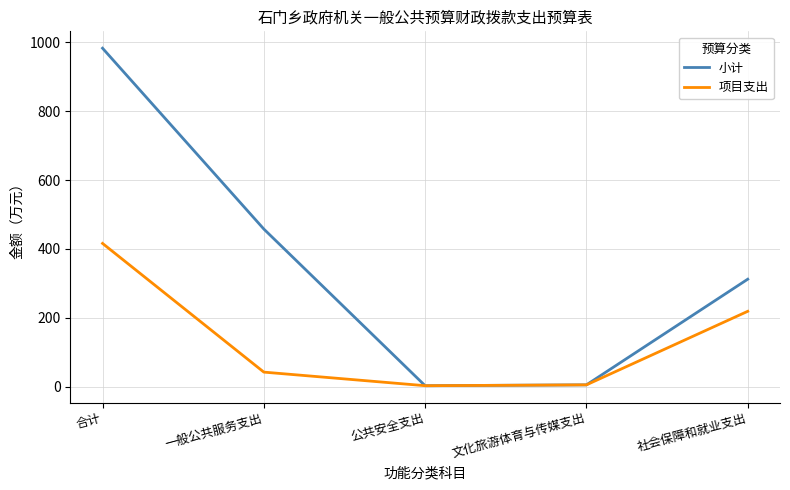

List the series in order of their overall mean, lowest first.

项目支出, 小计